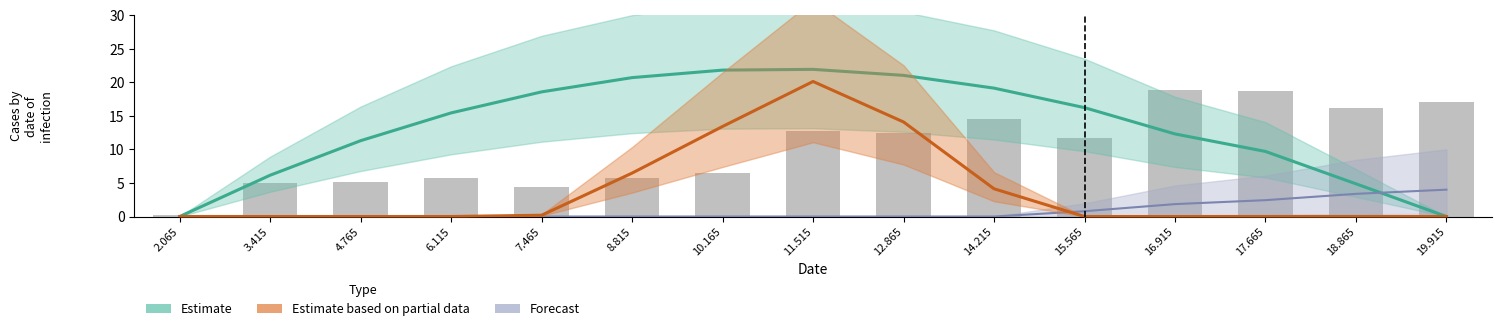

Rank the categories by value from highest to lowest.

16.915, 17.665, 19.915, 18.865, 14.215, 11.515, 12.865, 15.565, 10.165, 8.815, 6.115, 4.765, 3.415, 7.465, 2.065